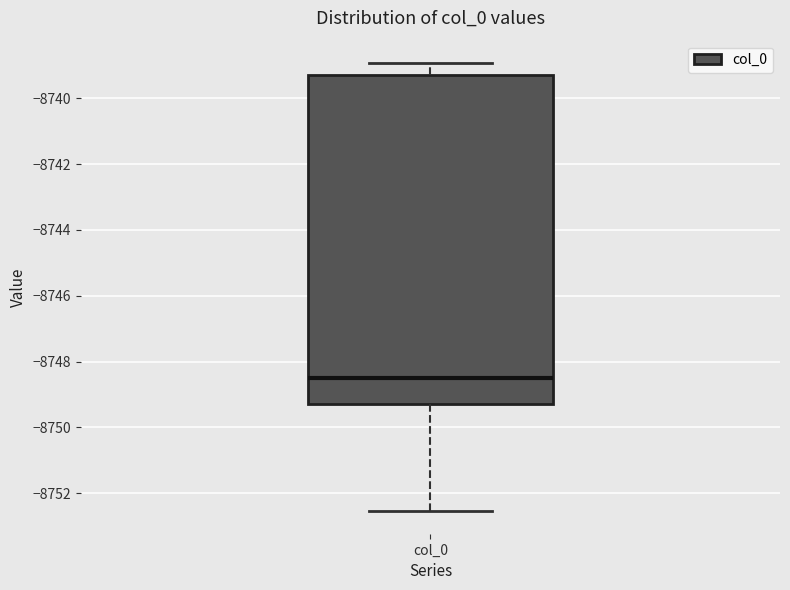

Read this box plot against the y-axis: the position of the median line, the range covered by the box, and the ends of both whiskers. The values are not printed on the chart, so give them approximately, as read against the axis.

median -8748.4, box -8749.2 to -8739.2, whiskers -8752.6 to -8739.0